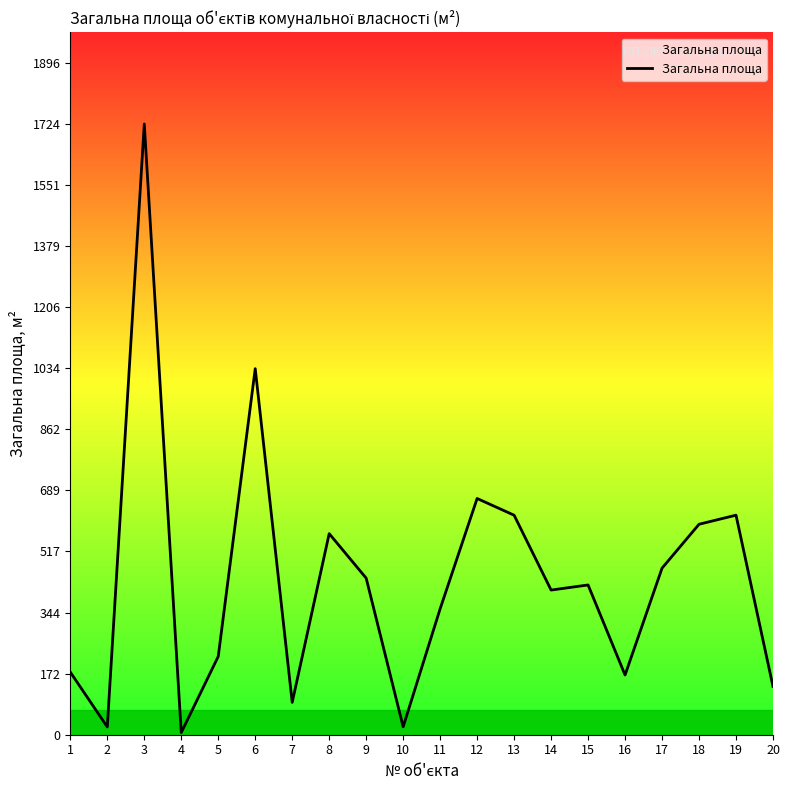

What is the maximum value shown in the chart?

1724.0